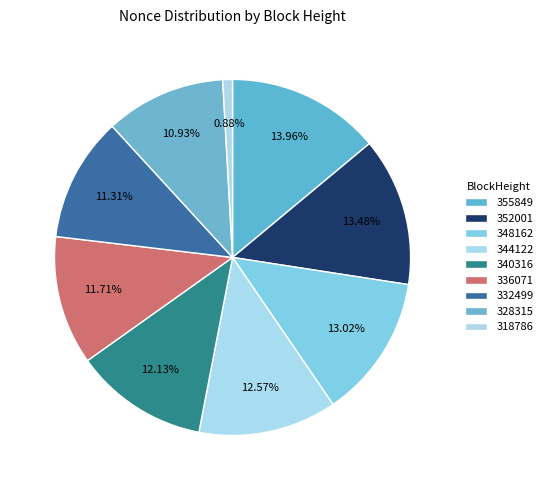

Between 332499 and 348162, which is larger?

348162